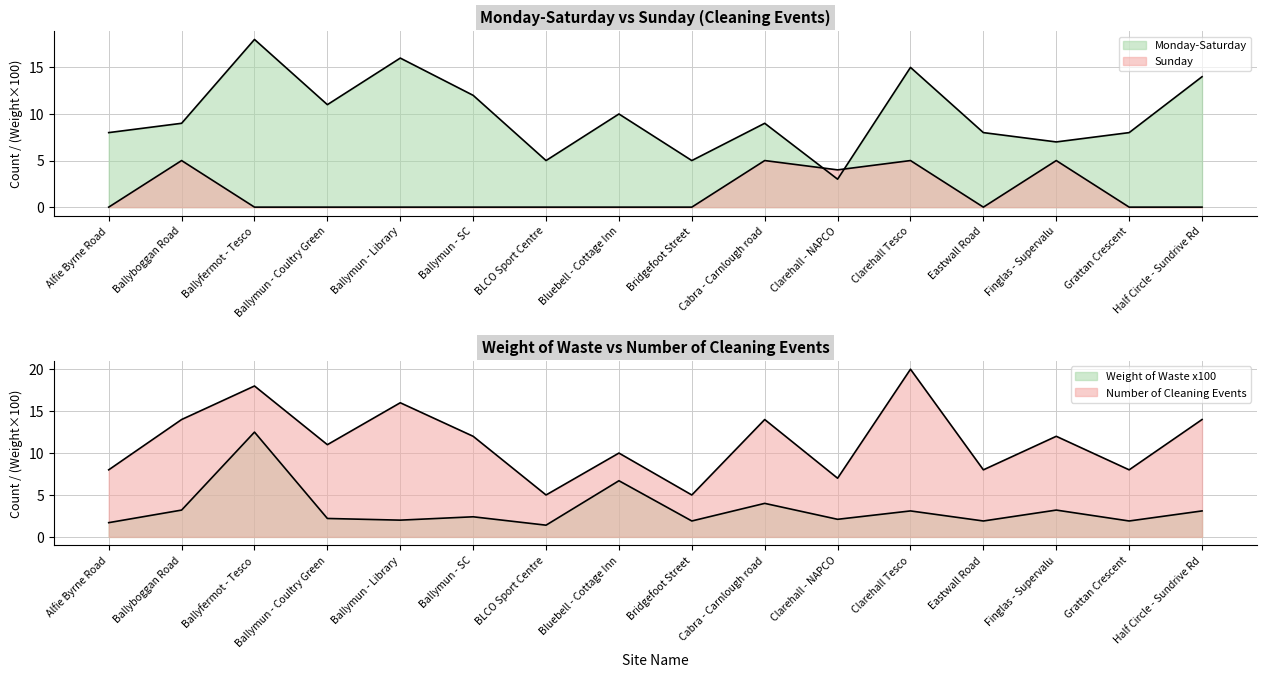

At how many categories does at least one series exceed 19?

1